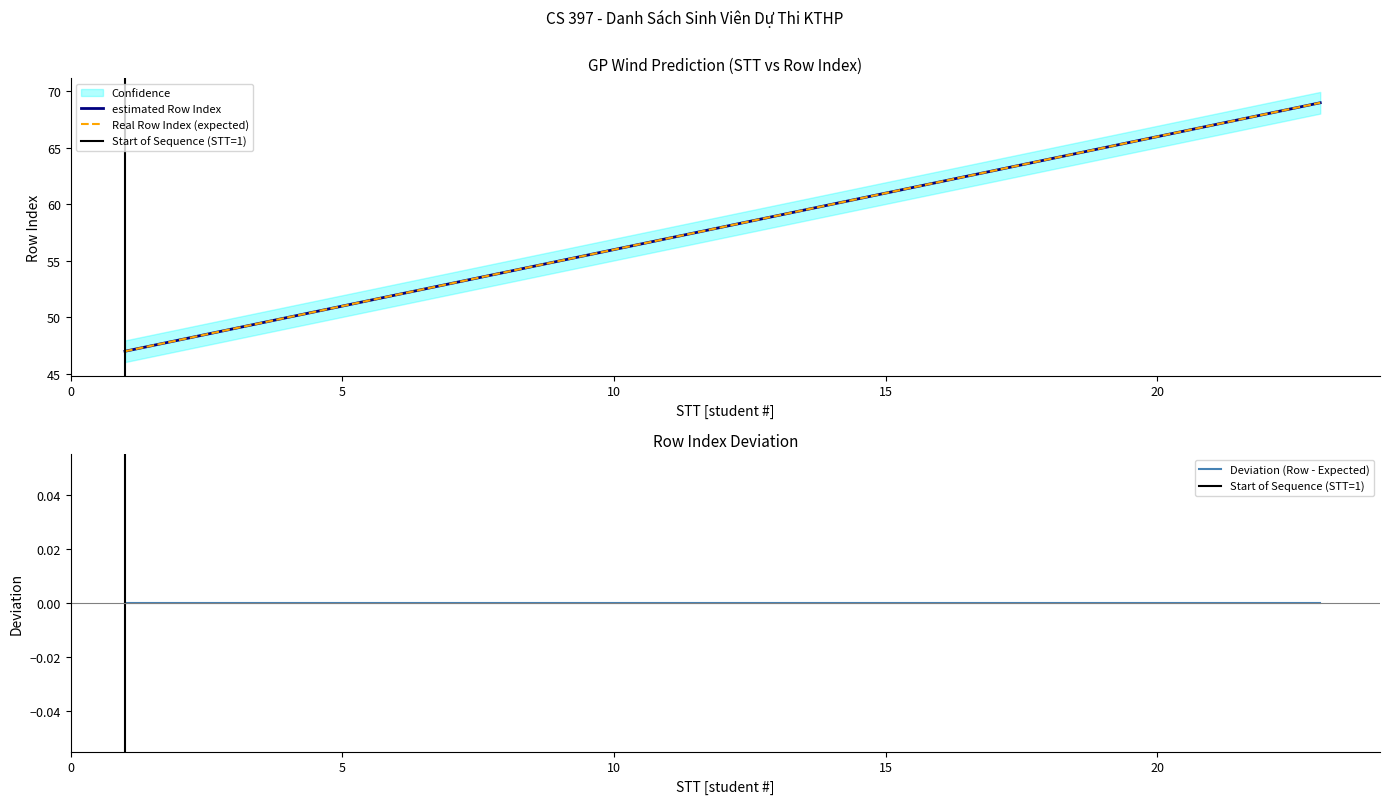

Does the chart display data point markers on the line(s)?

No